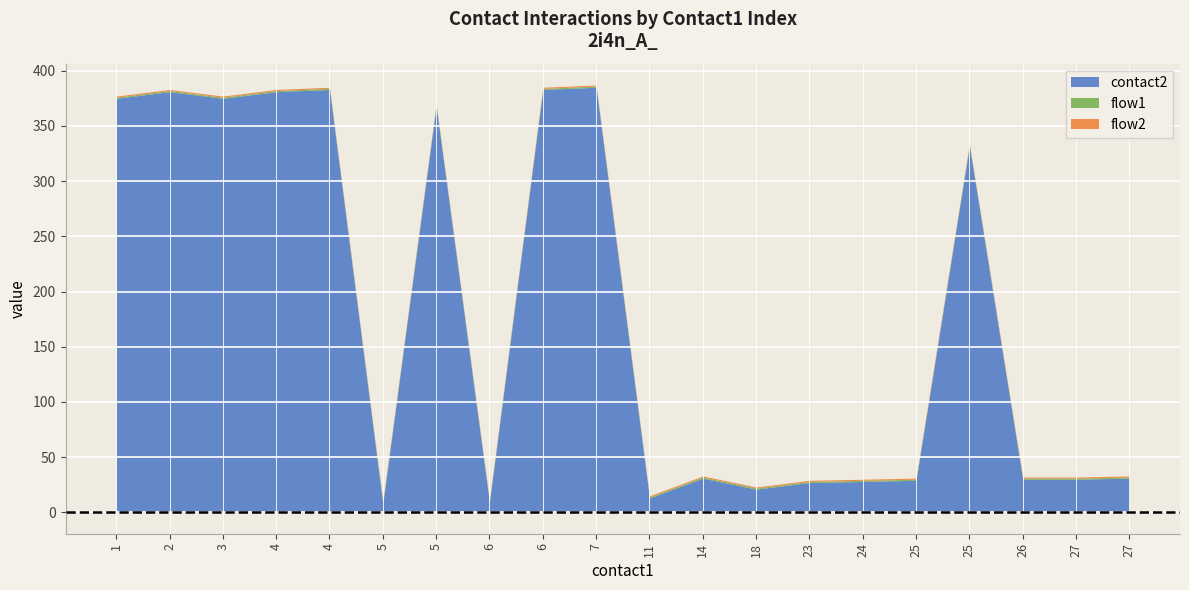

True or false: flow2 and flow1 cross at least once.

False